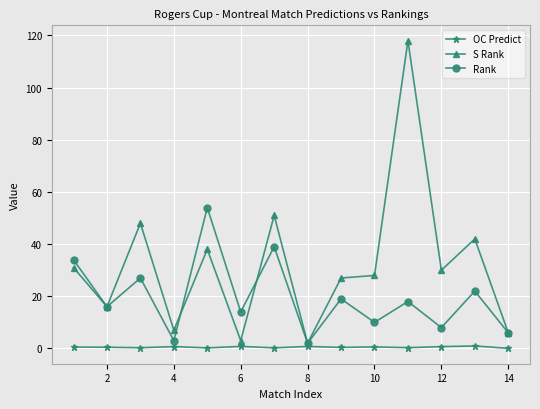

List the series in order of their peak value, highest first.

S Rank, Rank, OC Predict